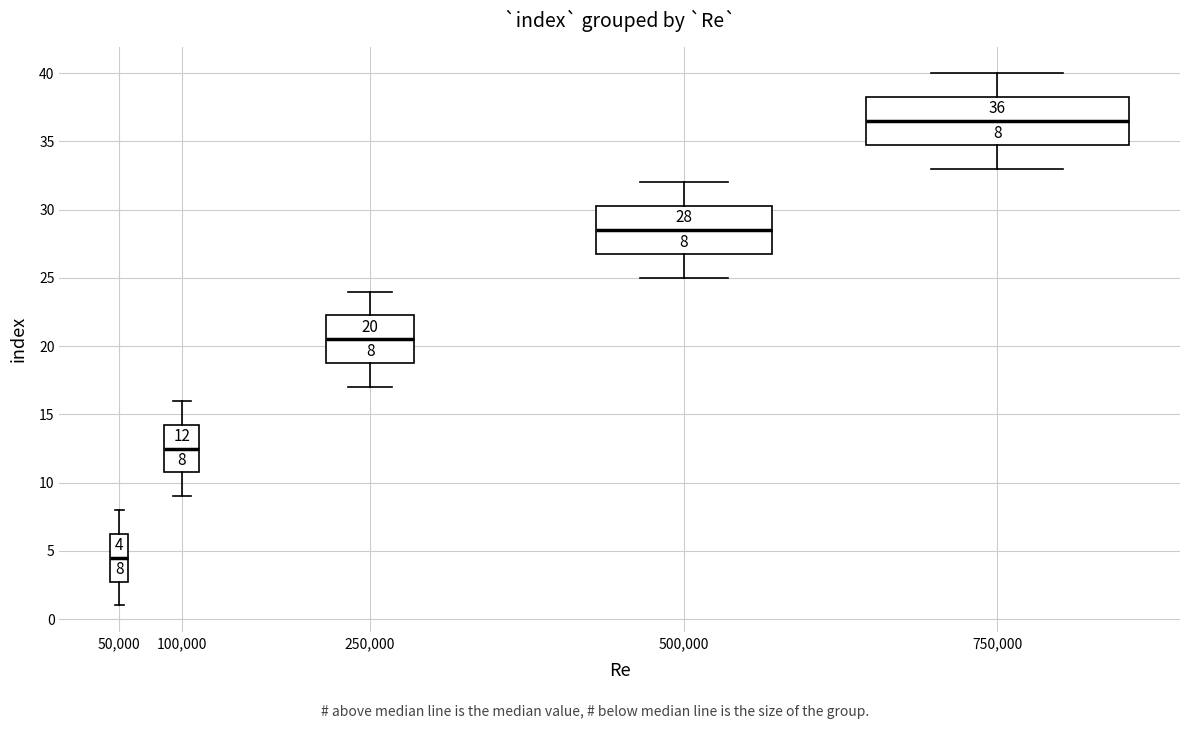

Which box's median line is the lowest?

50,000